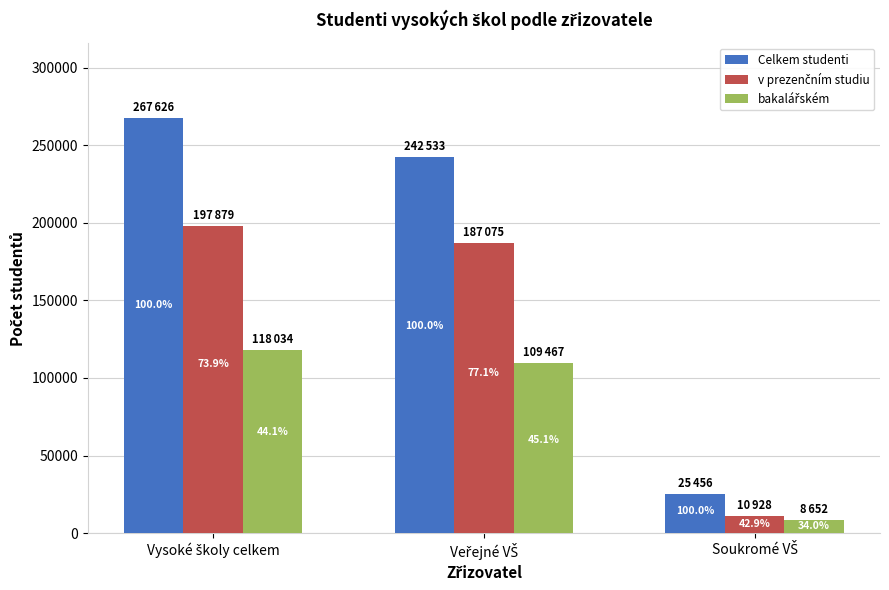

Does the chart contain any negative values?

No